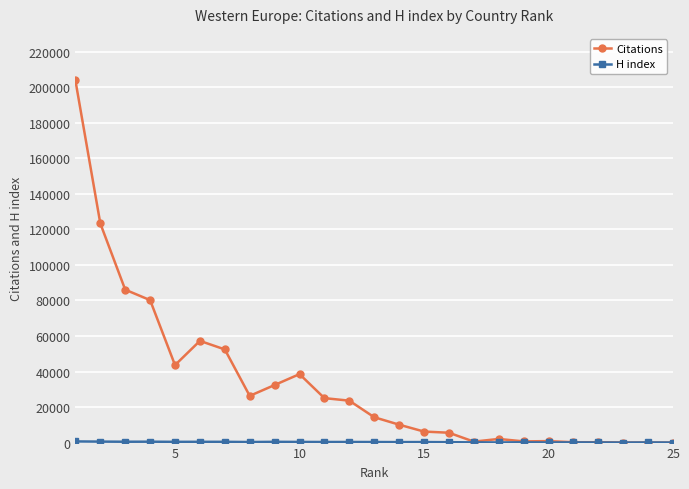

True or false: Citations has more than 2 points higher than both neighbors.

True